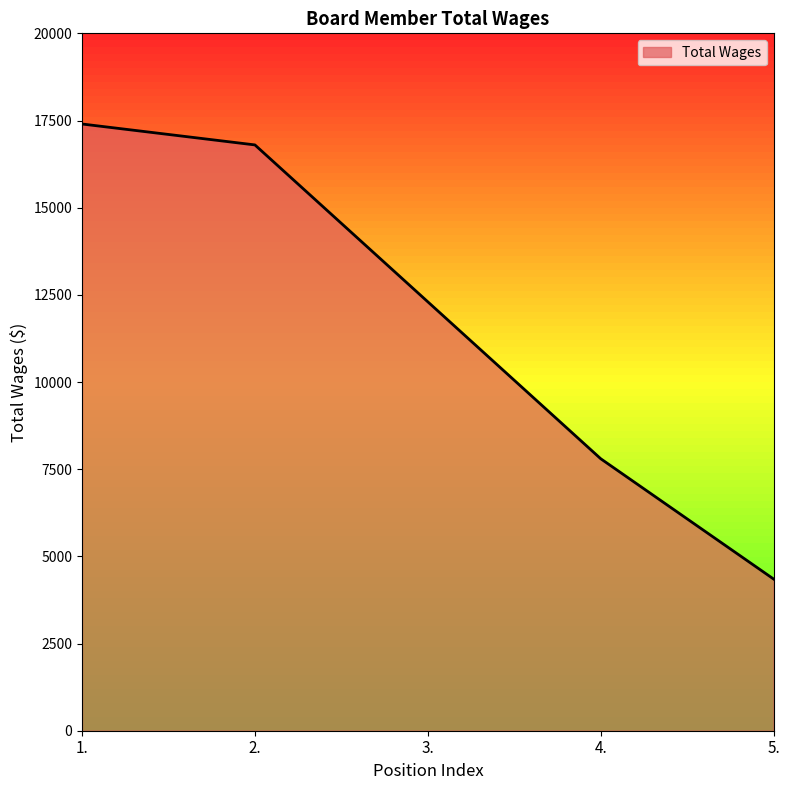

What is the greatest value displayed?

17400